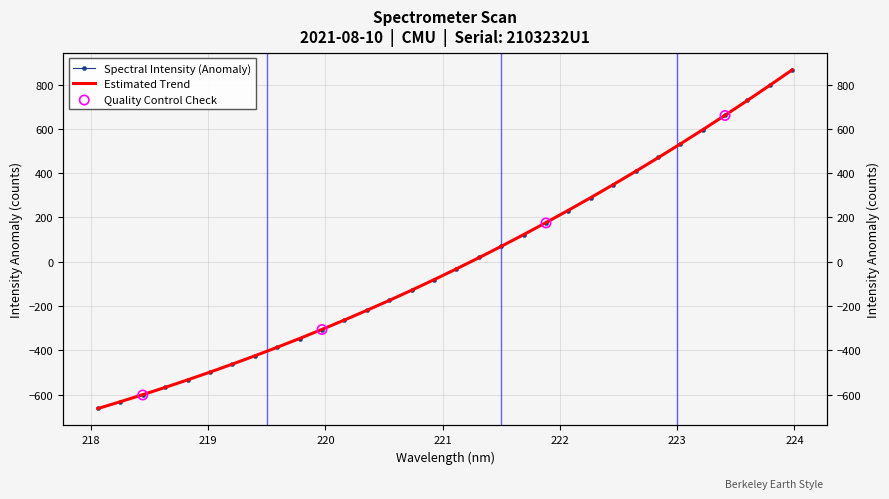

What is the change in value from 220.5444 to 223.9802?

+1040.1